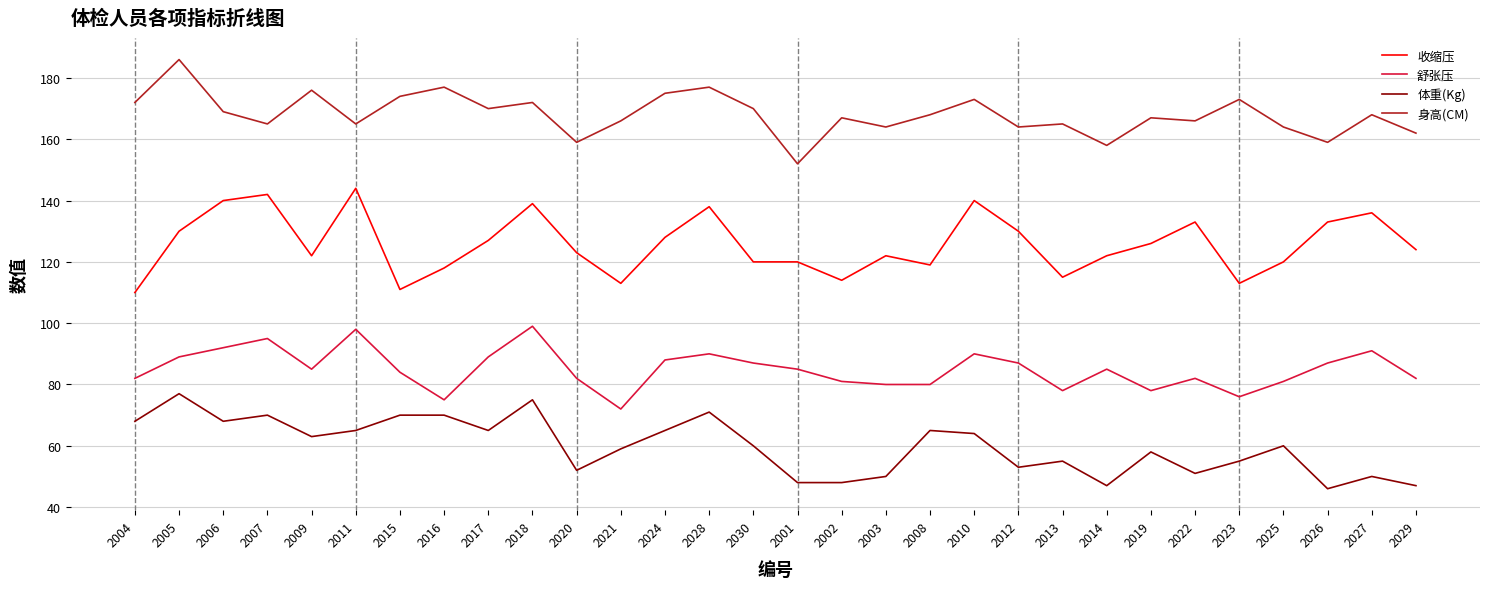

What is the sum of all 身高(CM) values?

5043